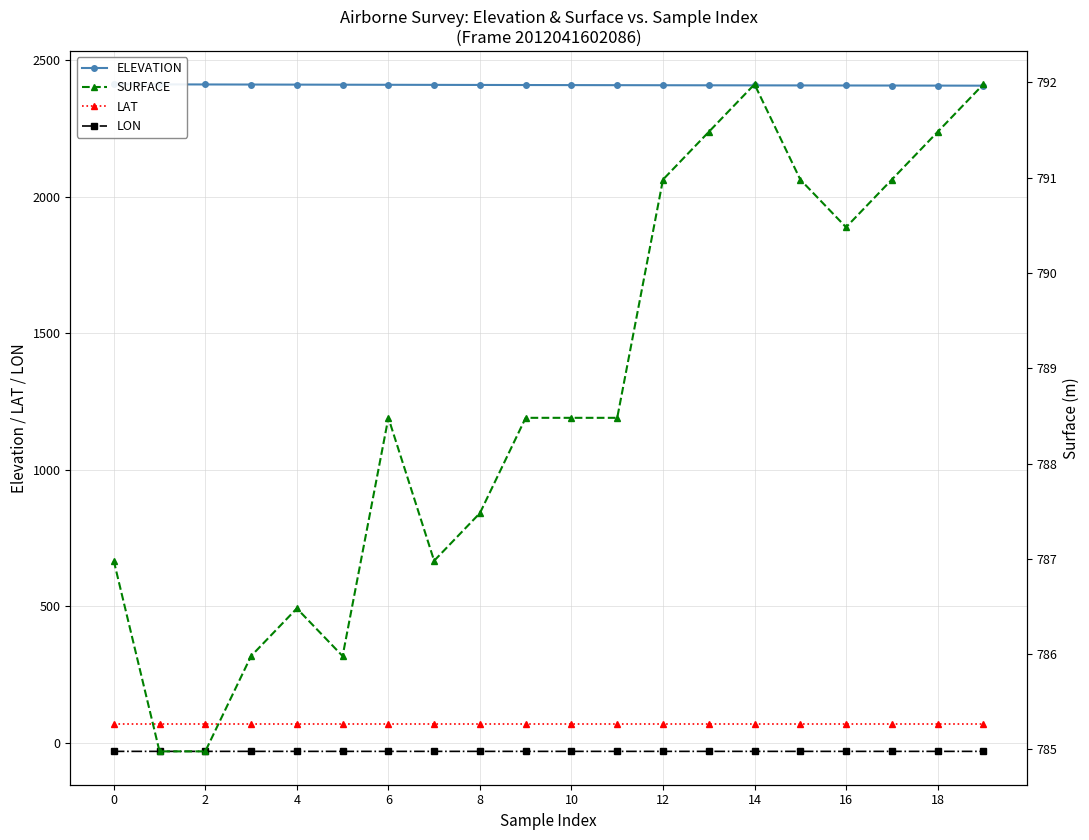

Which series has the largest total across all categories?

ELEVATION